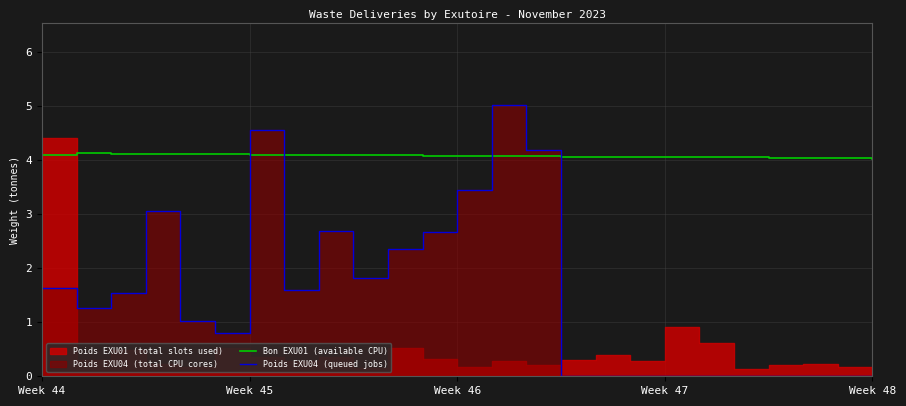

What is the highest value of the Bon EXU01 (available CPU) series?

4.1